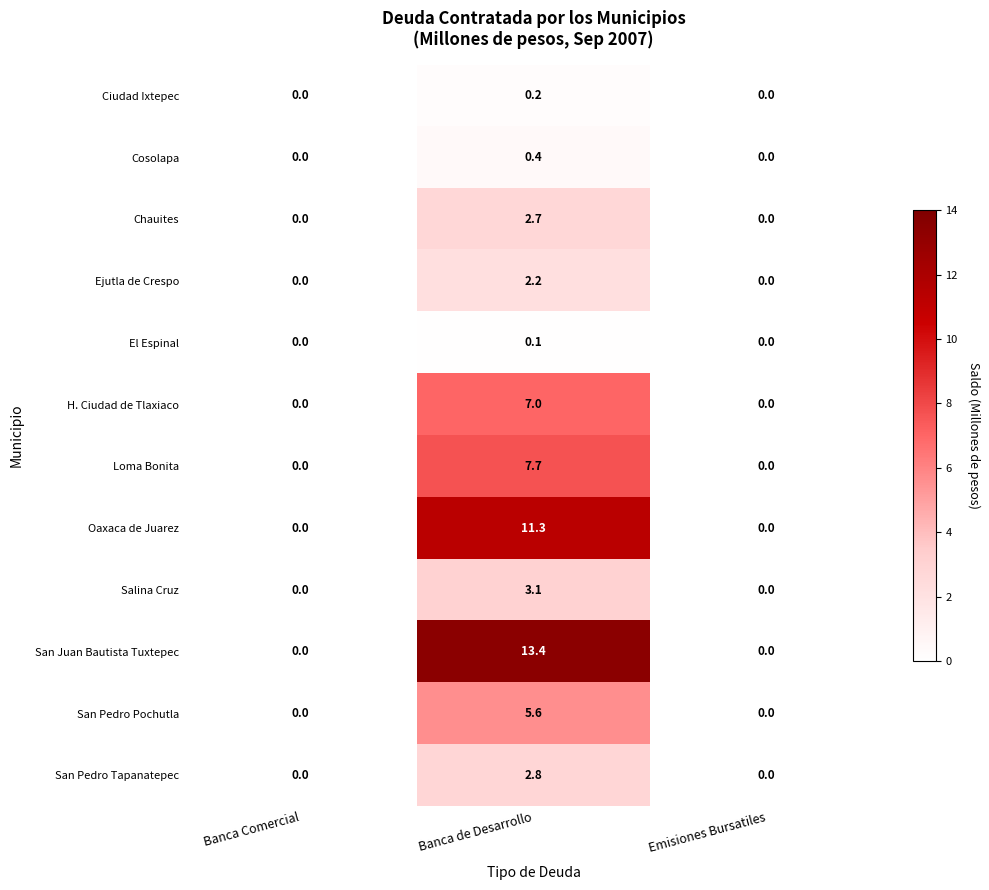

Which series has the widest spread of values?

San Juan Bautista Tuxtepec